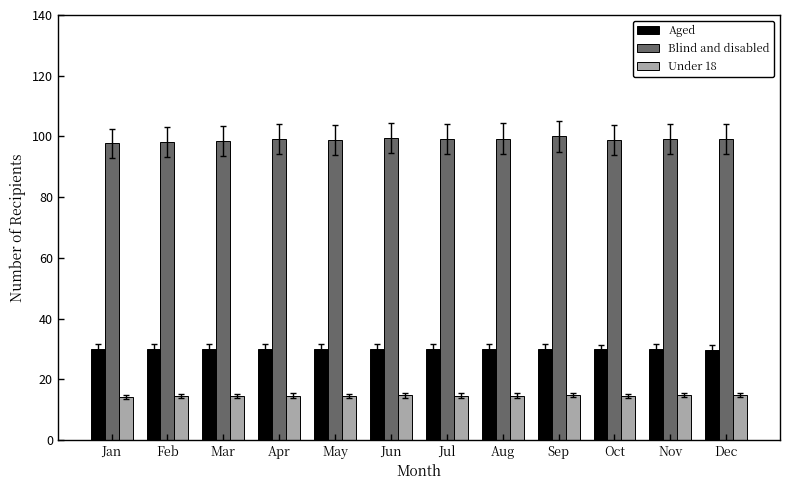

List the series in order of their overall mean, highest first.

Blind and disabled, Aged, Under 18